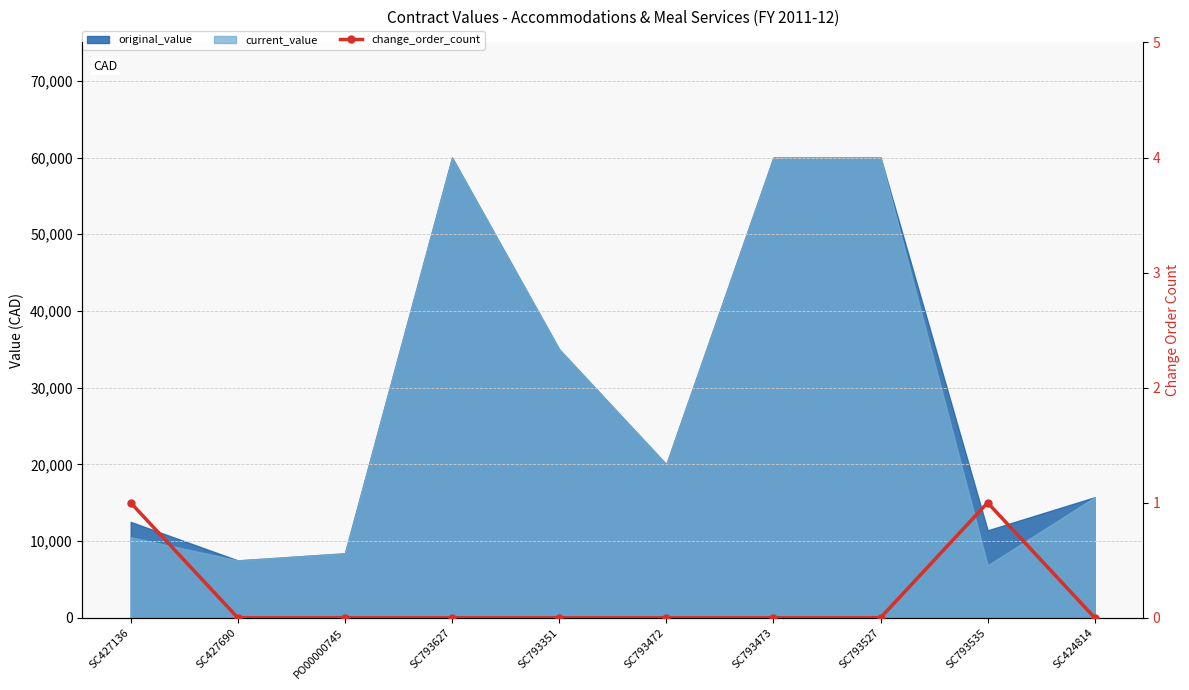

Is it true that the value at SC793627 is 1?

False